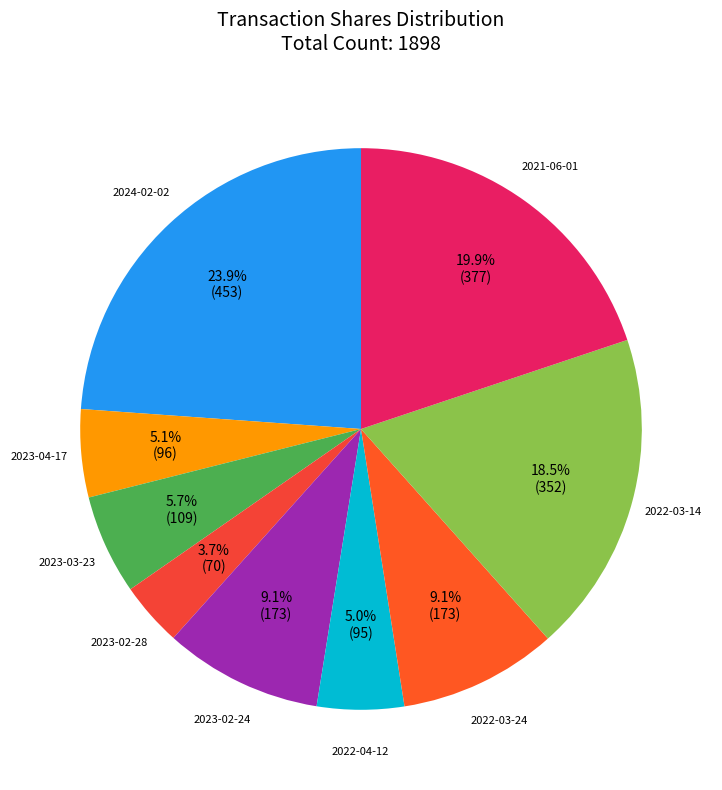

How many segments does this pie chart have?

9